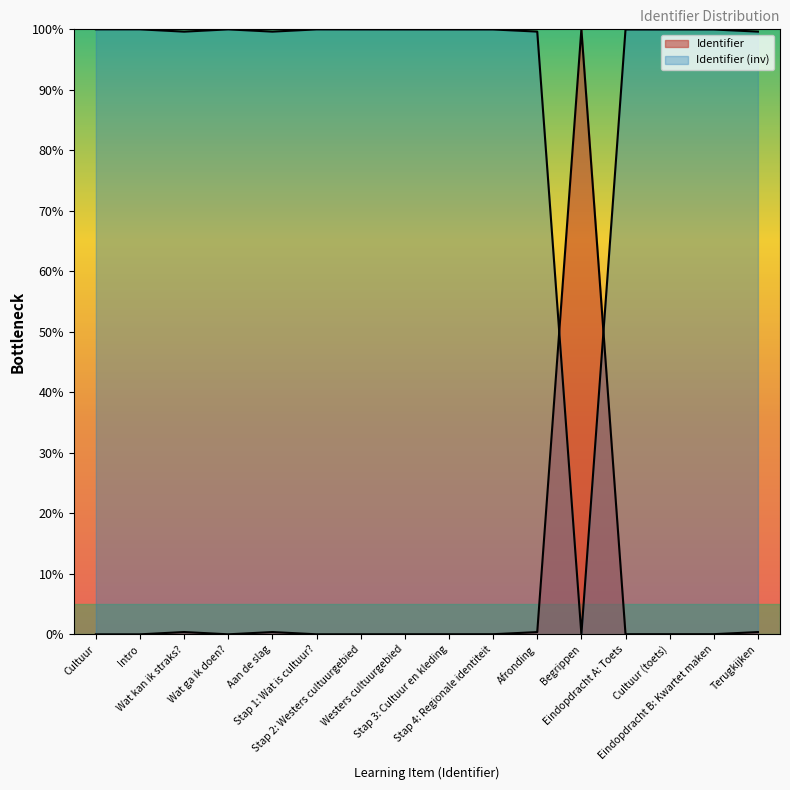

Count the number of categories in the chart.

16